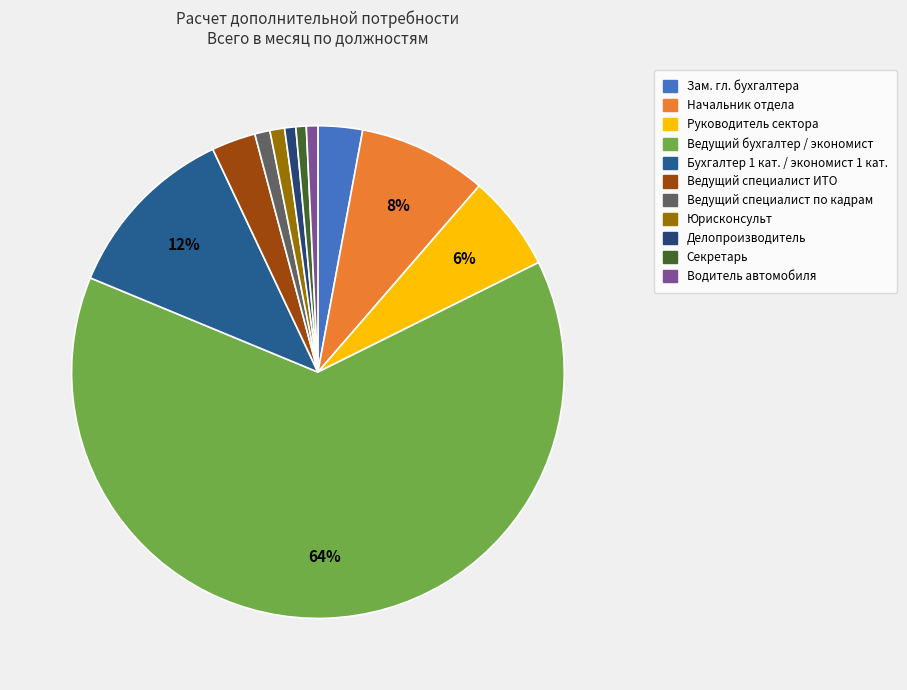

How many segments does this pie chart have?

11